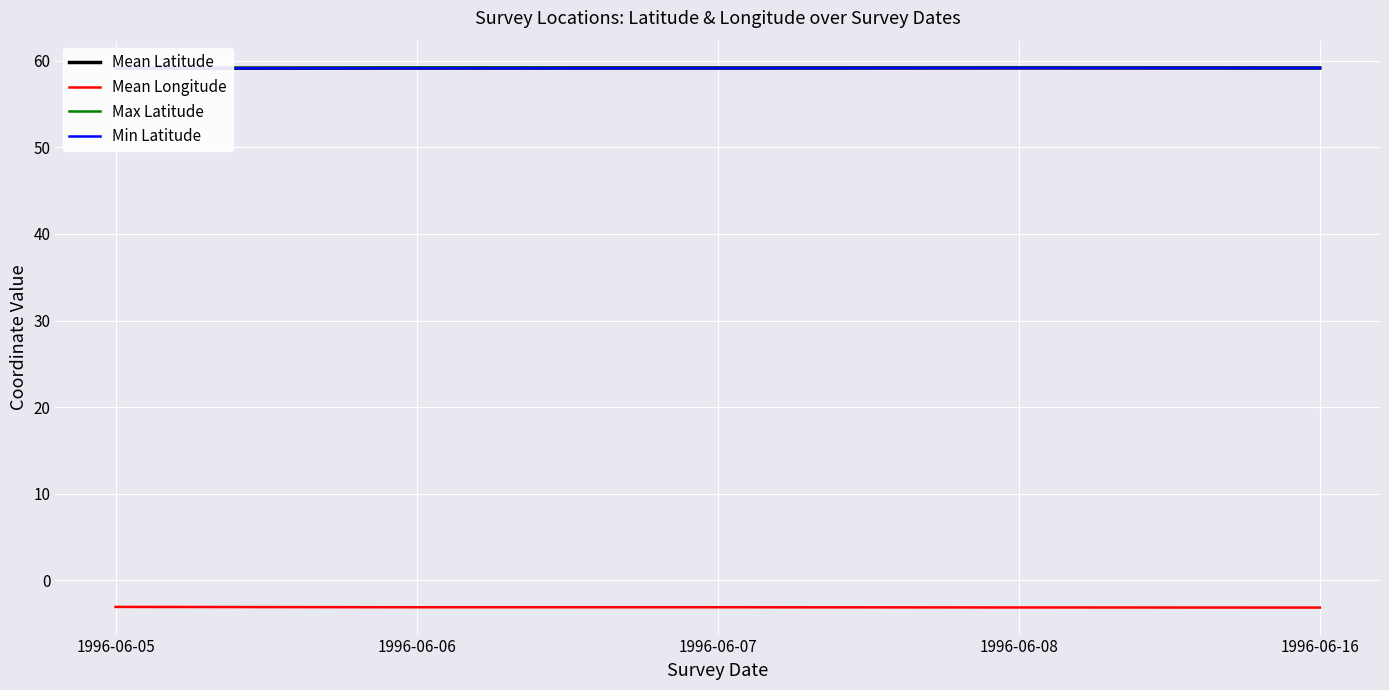

True or false: Min Latitude and Max Latitude intersect in this chart.

False